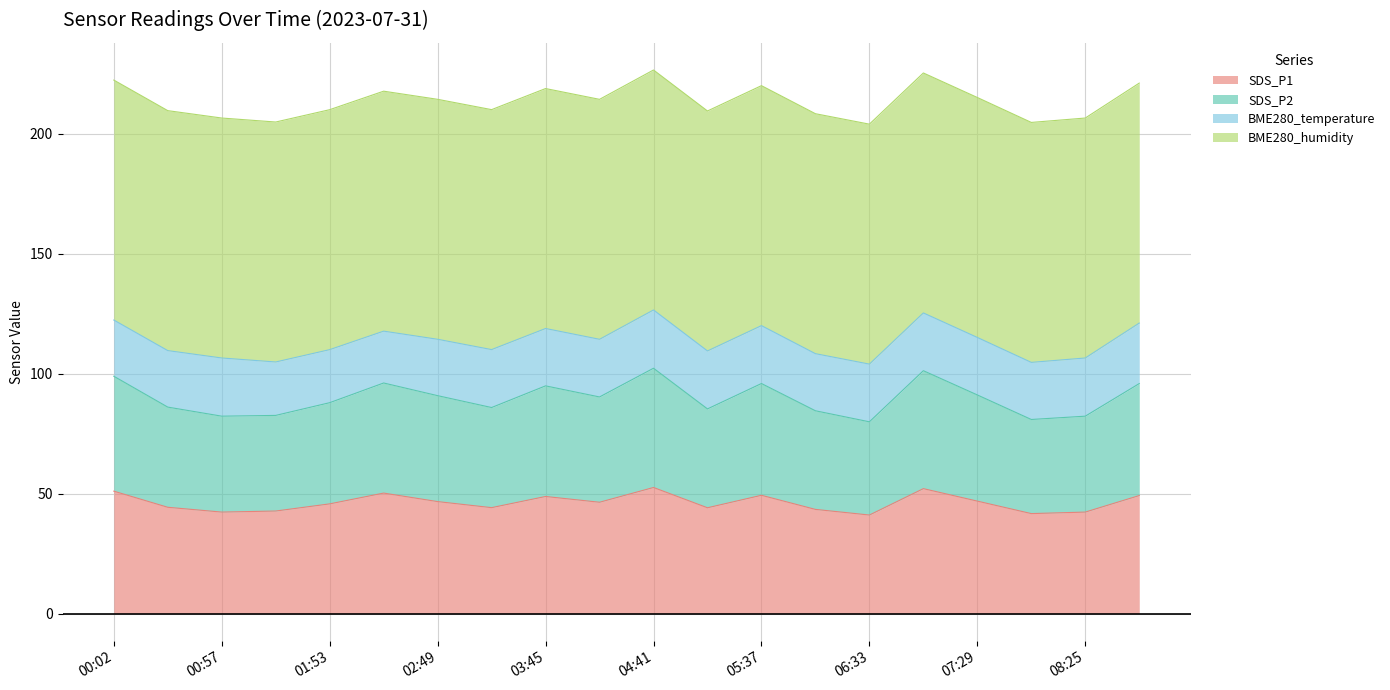

True or false: SDS_P2 and SDS_P1 cross at least once.

False